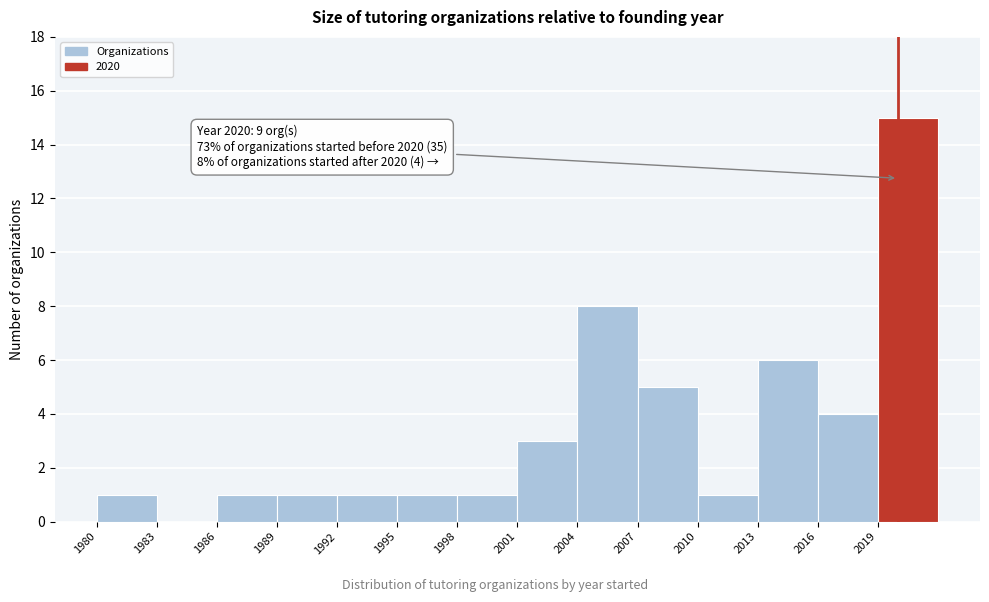

Over which range of the x-axis is the bar tallest?

2019 to 2022